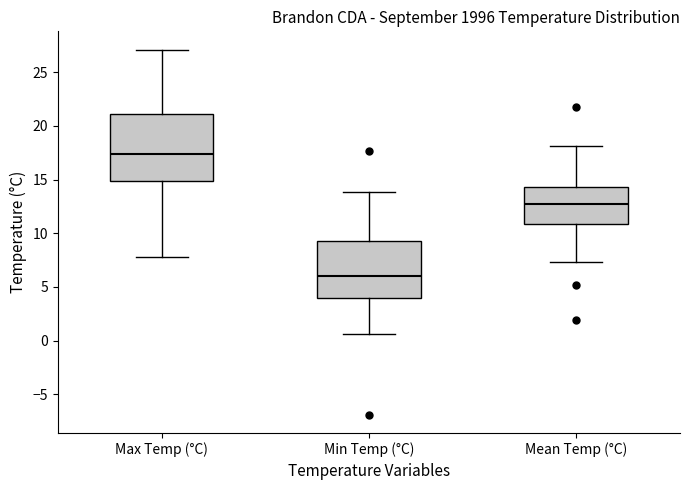

Reading left to right, transcribe this box plot: for each box, give where its median line is, the range the box spans, and where its two whiskers end, as read against the y-axis. The values are not printed on the chart, so give them approximately, as read against the axis.

Max Temp (°C): median 17.5, box 15.0 to 21.0, whiskers 8.0 to 27.0
Min Temp (°C): median 6.0, box 4.0 to 9.5, whiskers 0.5 to 14.0
Mean Temp (°C): median 12.5, box 11.0 to 14.5, whiskers 7.5 to 18.0